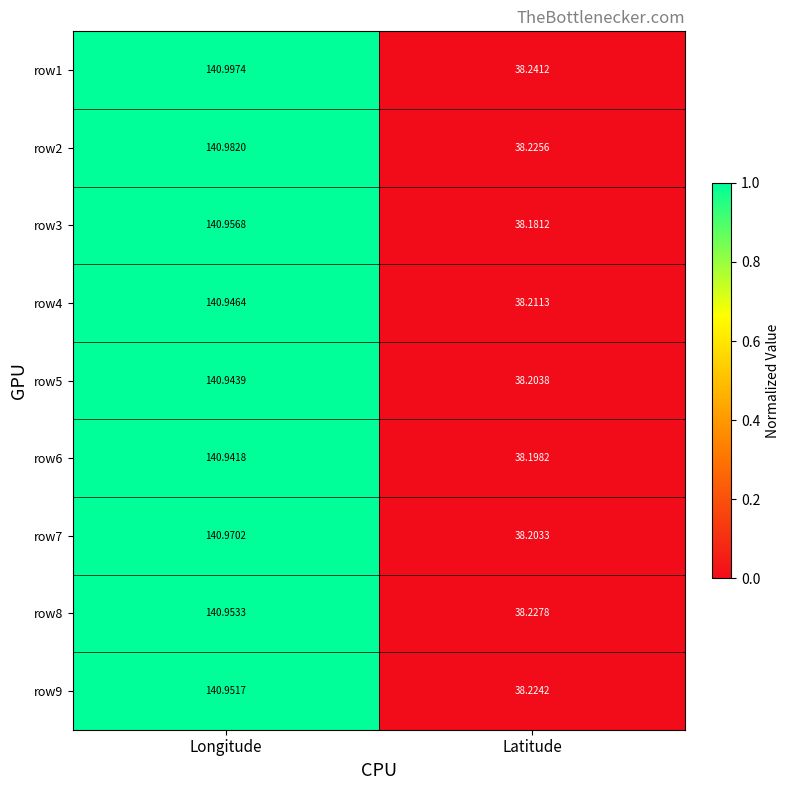

Rank the categories by row6 value from highest to lowest.

Longitude, Latitude